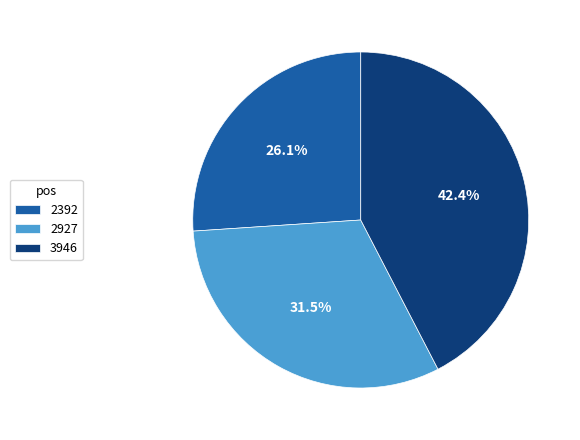

To the nearest percent, what is the average slice percentage?

33%